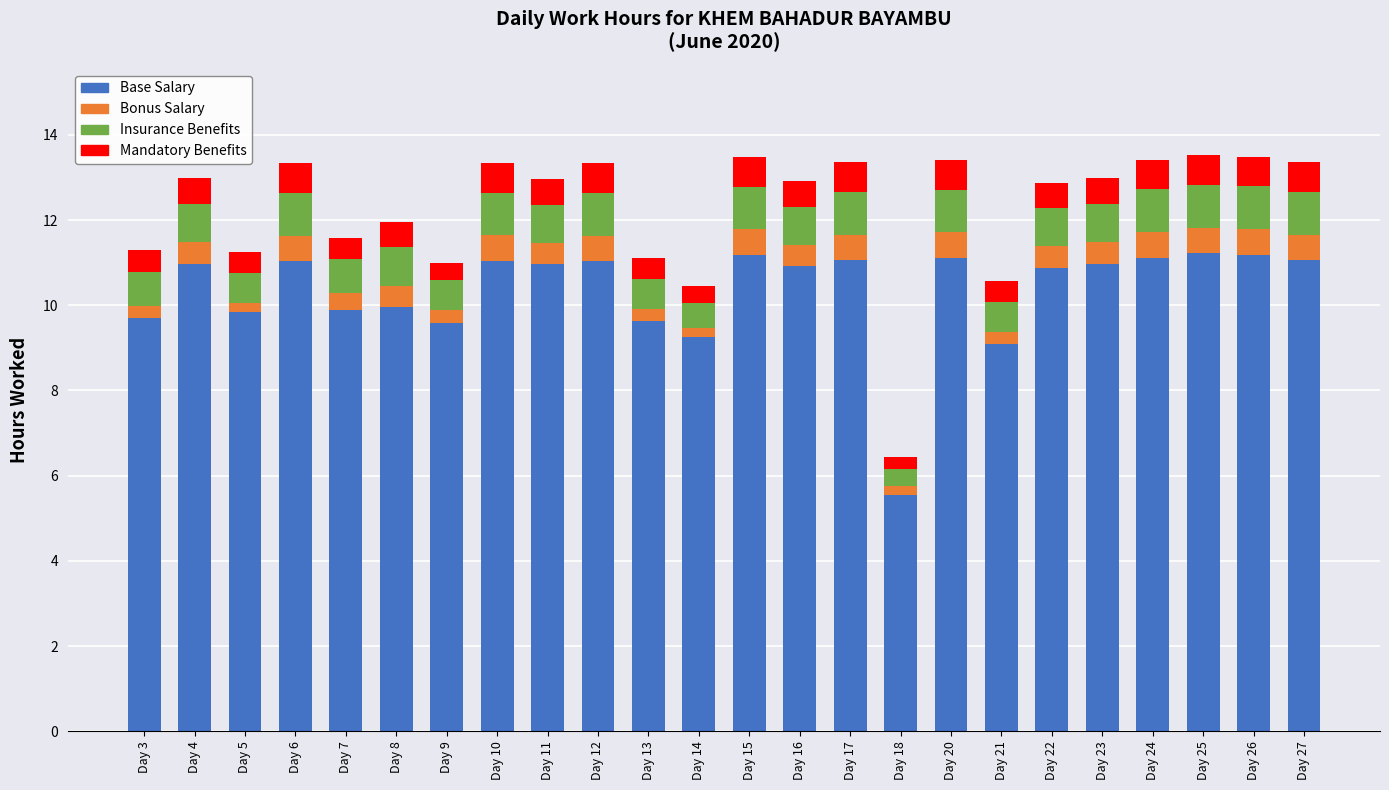

What is the difference between the second highest and minimum values in the Base Salary series?

5.6